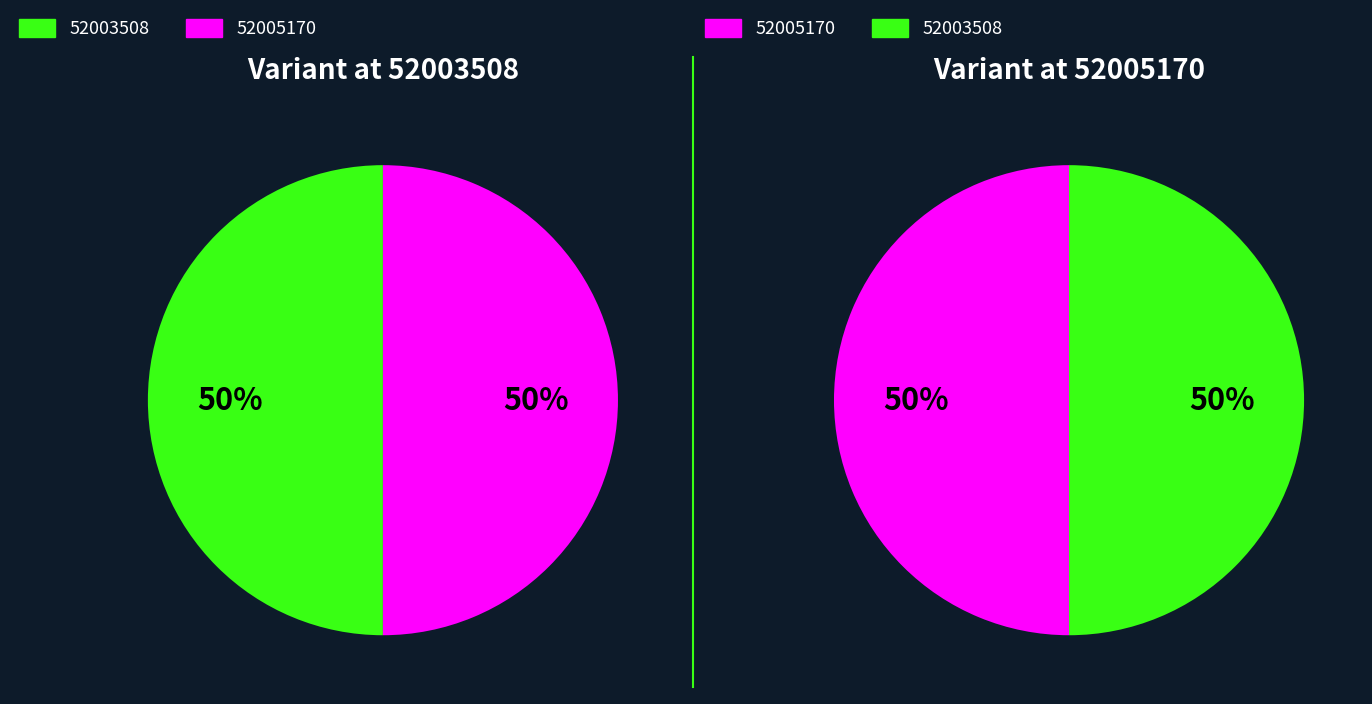

What is the change in value from 52003508 to 52005170?

+1662